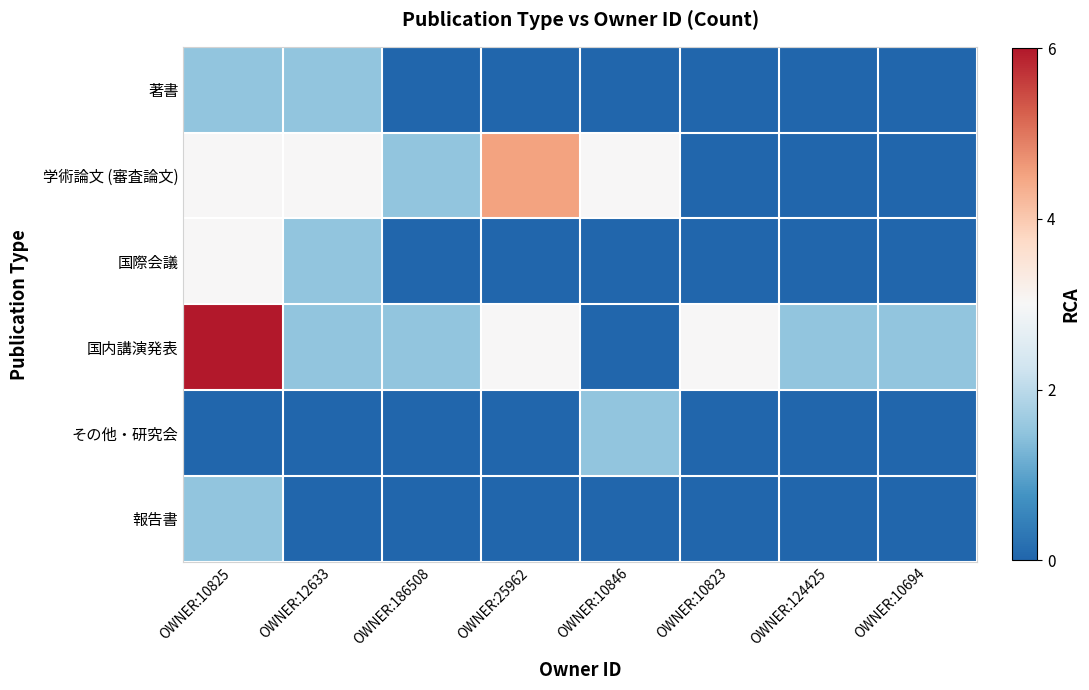

Which series has the largest total across all categories?

国内講演発表